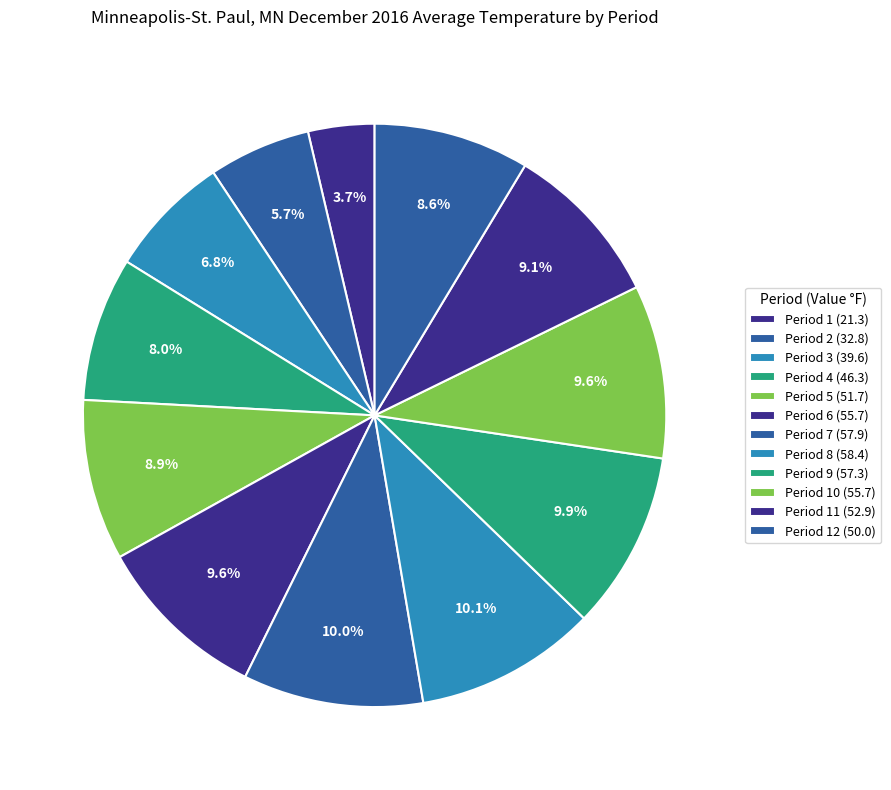

How many slices are in this pie chart?

12